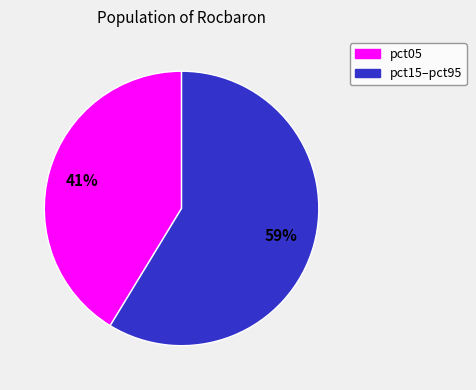

To the nearest percent, what is the average slice percentage?

50%